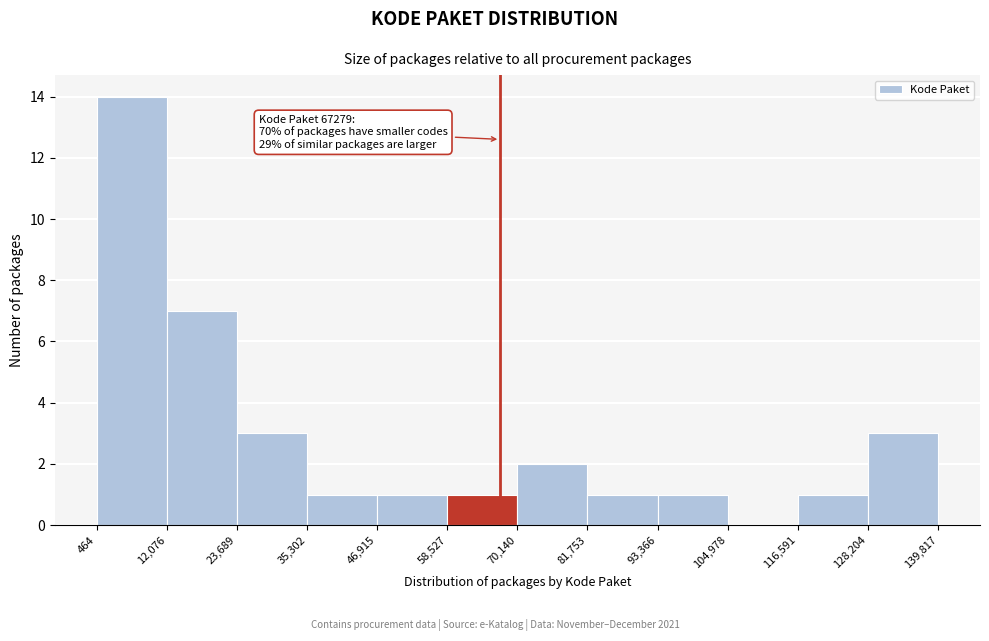

Which range on the x-axis has the tallest bar?

464 to 12,076